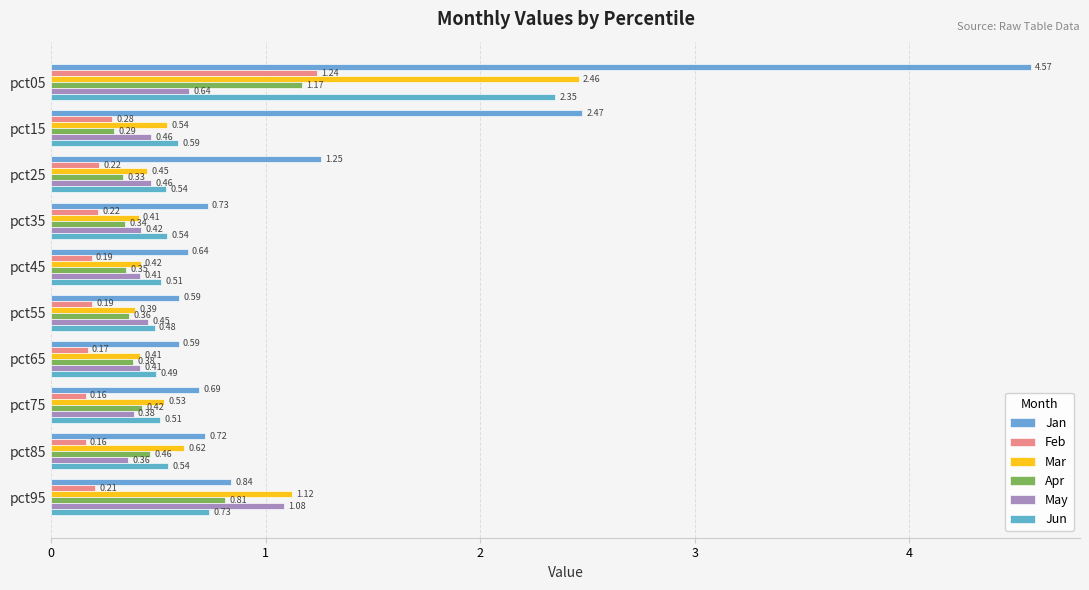

How many data points does each series have?

10